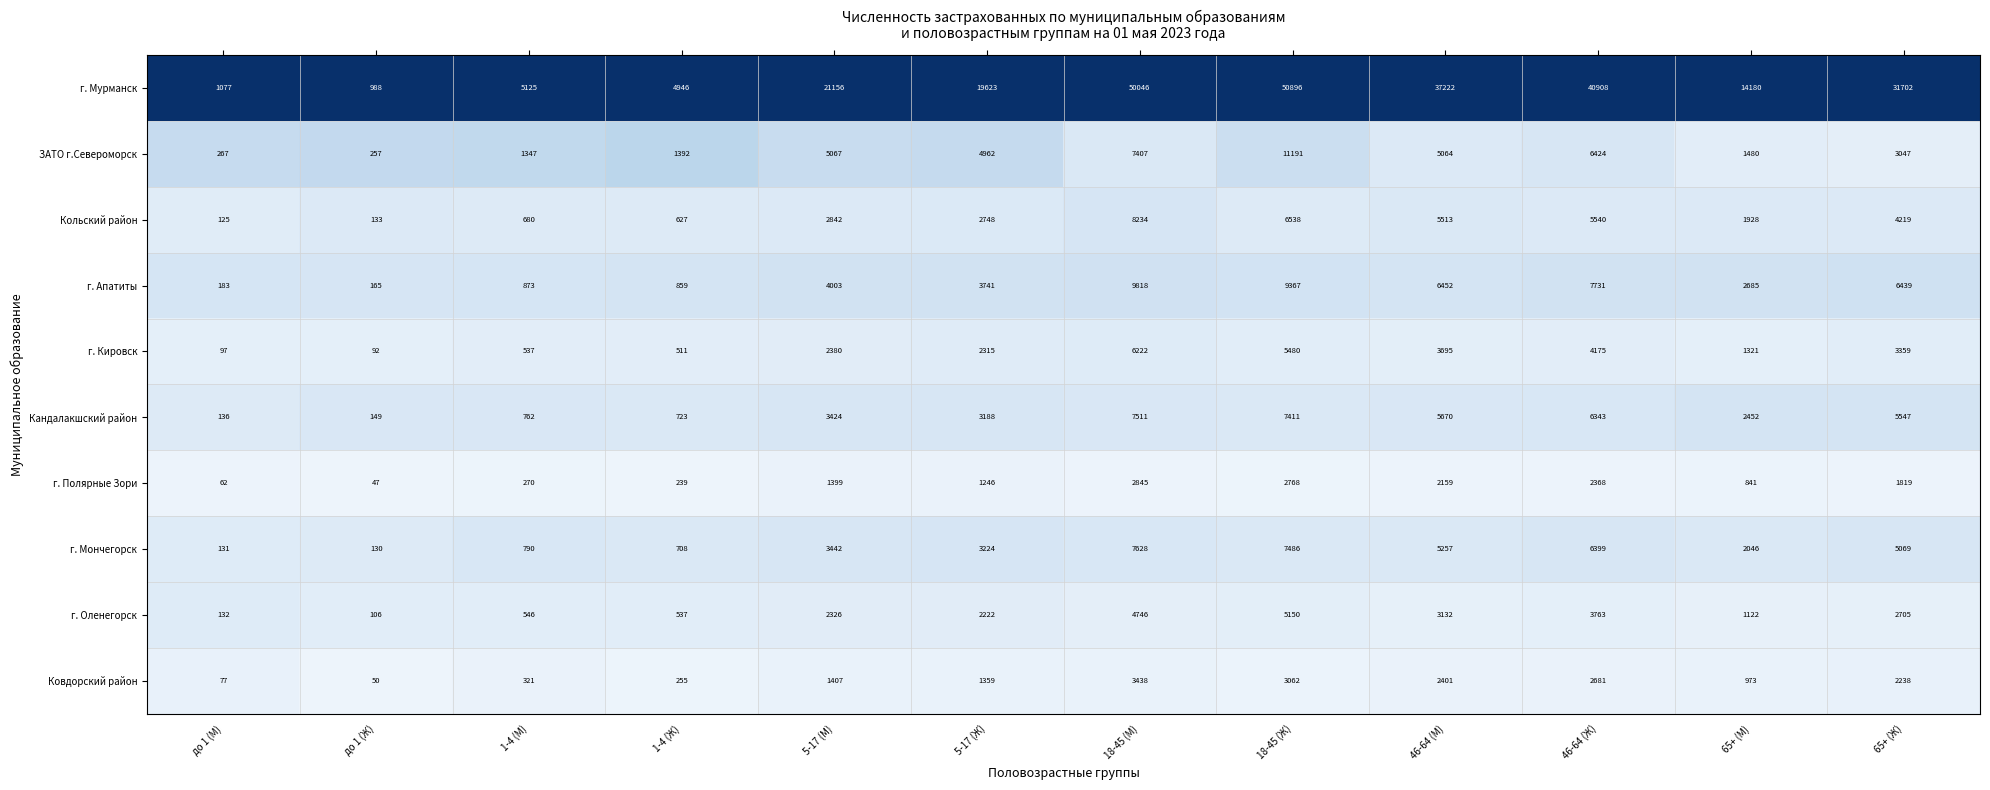

List the series in order of their peak value, lowest first.

г. Полярные Зори, Ковдорский район, г. Оленегорск, г. Кировск, Кандалакшский район, г. Мончегорск, Кольский район, г. Апатиты, ЗАТО г.Североморск, г. Мурманск